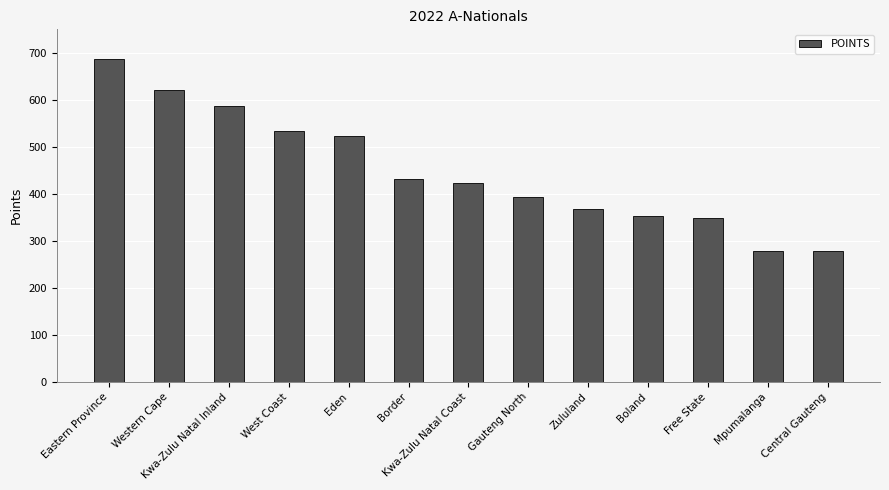

What position from the left is Eden?

5